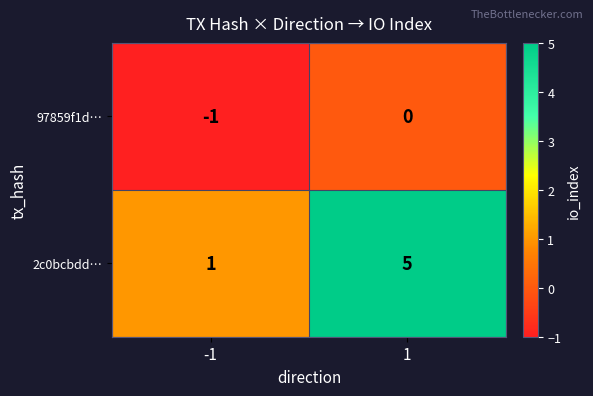

What is the difference between the highest and lowest values at 1?

5